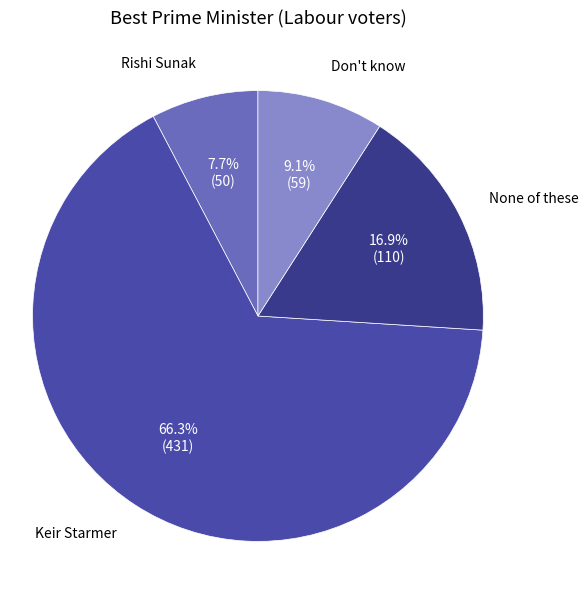

What percentage is the None of these slice, to the nearest percent?

17%